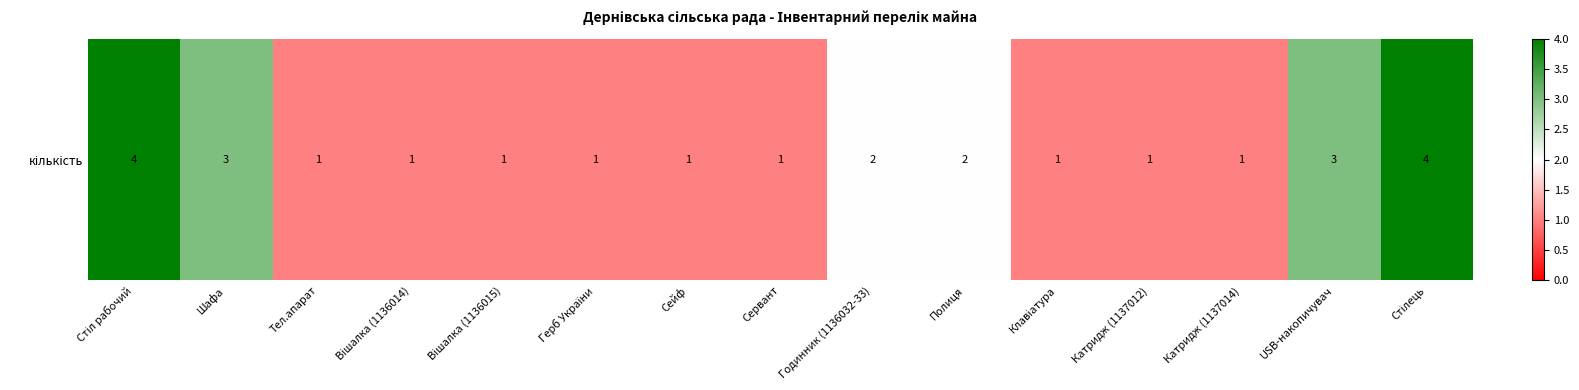

Which label corresponds to the smallest value in the chart?

Тел.апарат